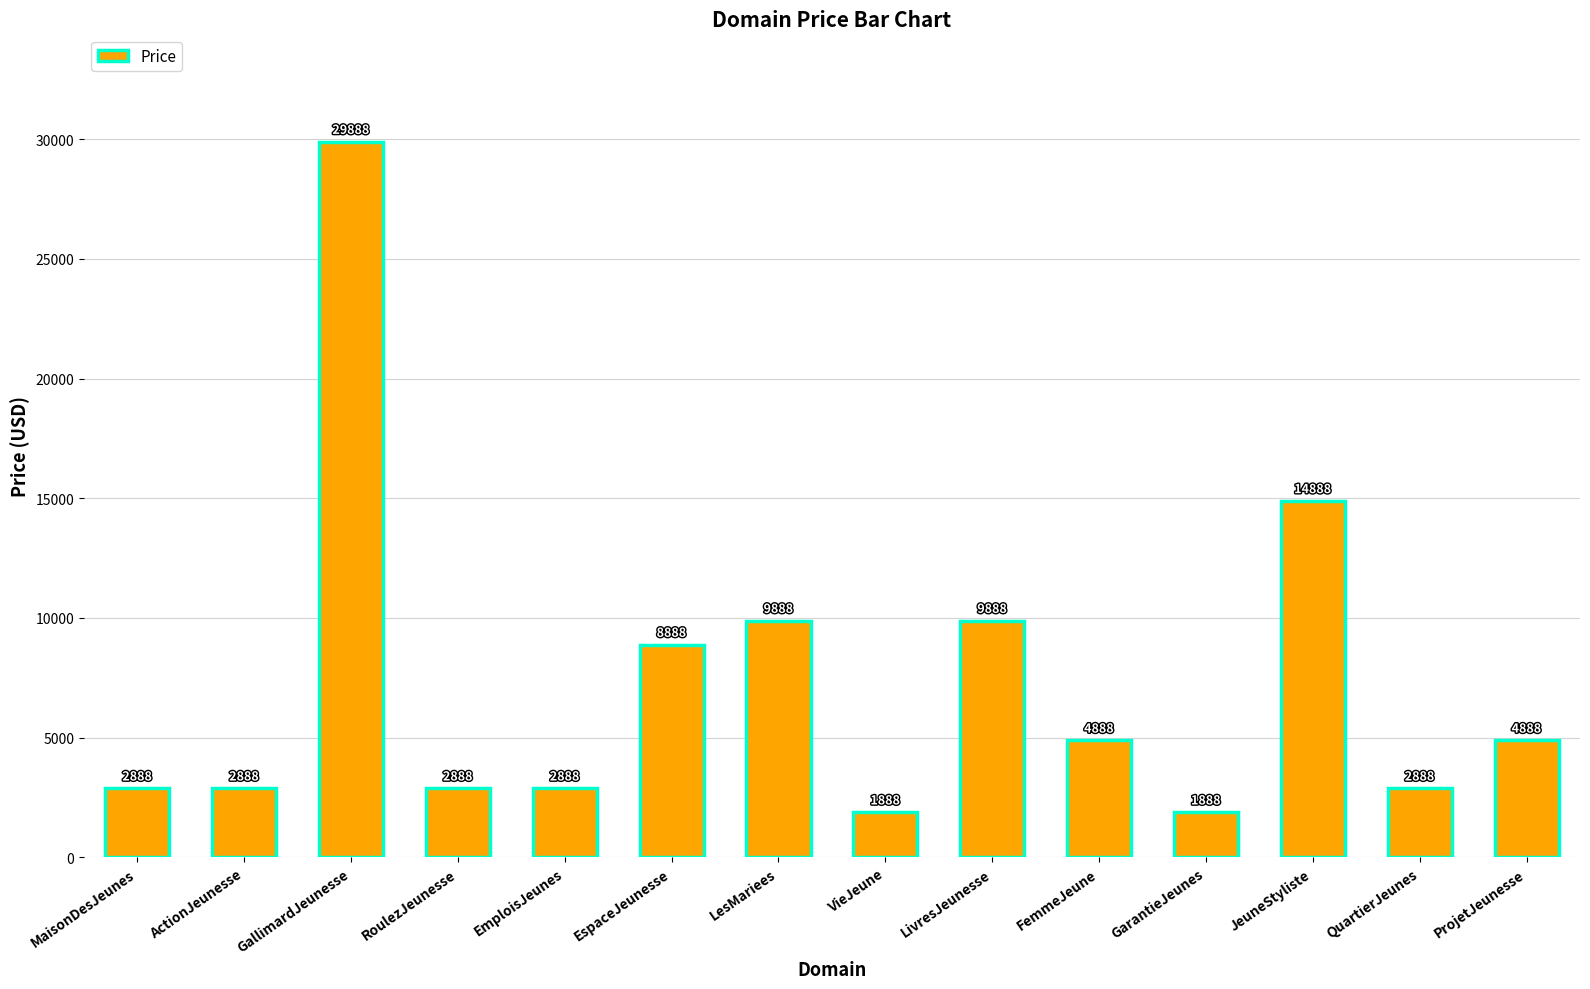

What is the minimum value shown in the chart?

1888